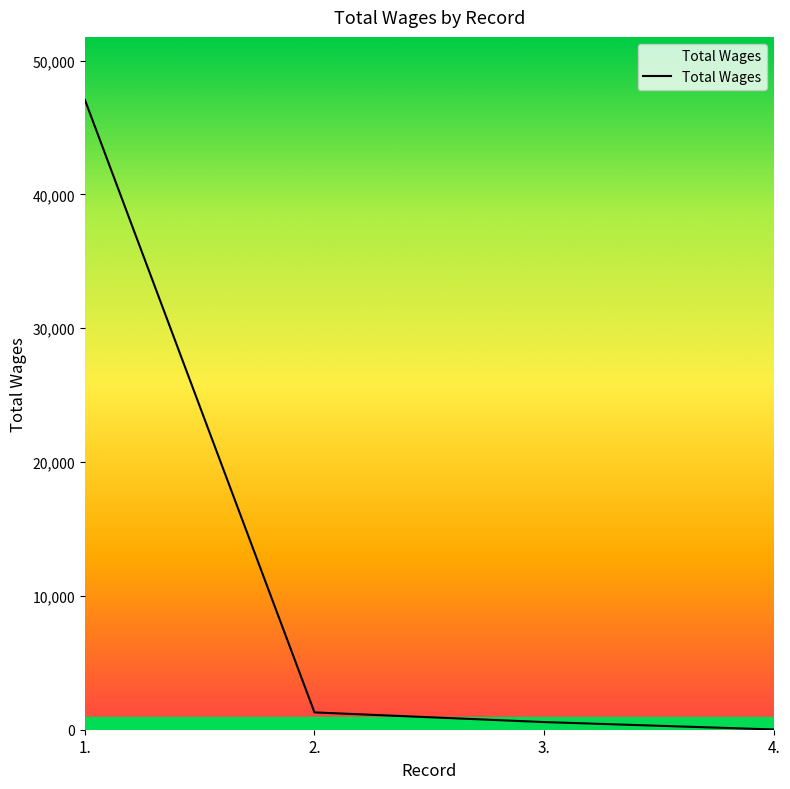

What is the difference between the second highest and minimum values?

1276